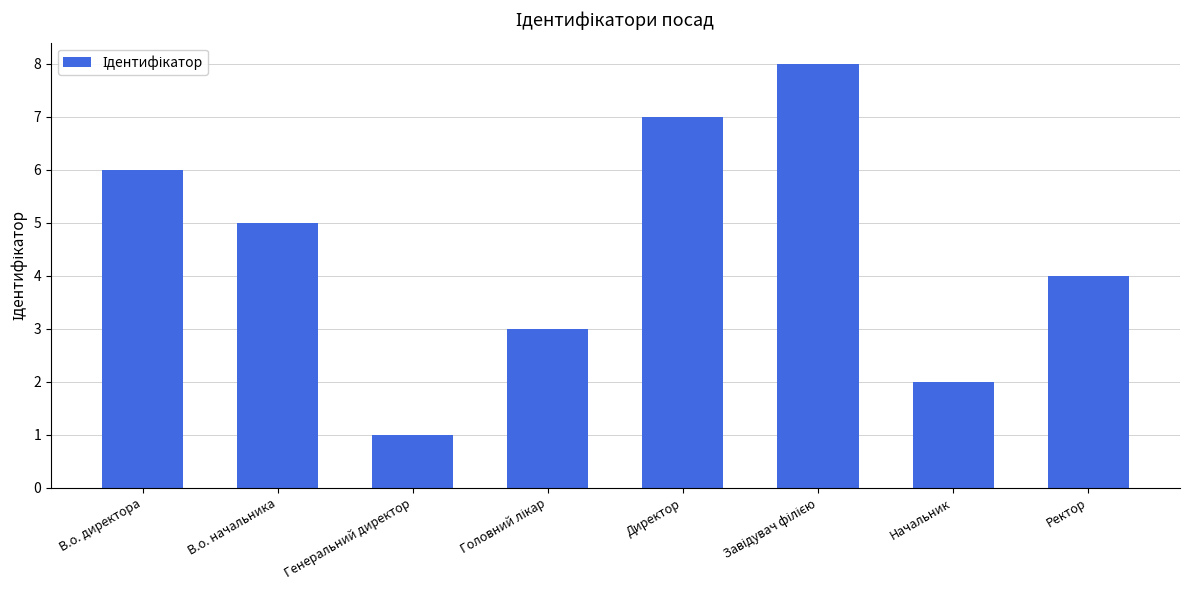

The chart shows a value of 3 at Начальник. True or false?

False